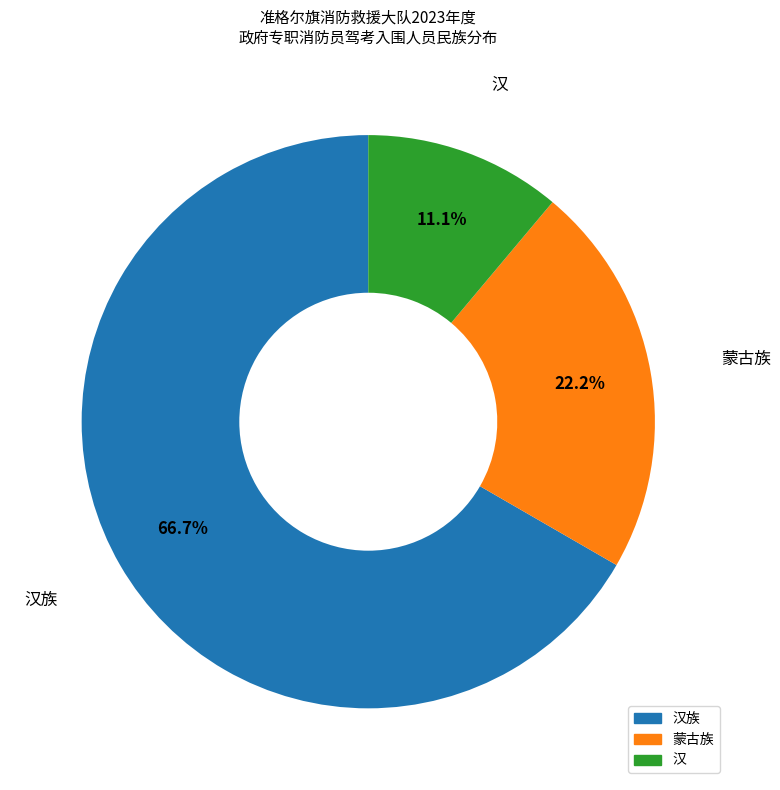

To the nearest percent, what percentage of the pie is 汉族?

67%